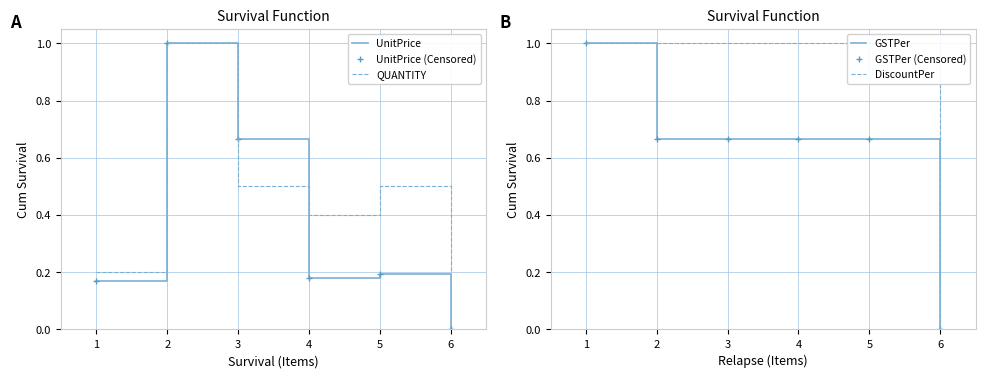

True or false: GSTPer has more than 1 points higher than both neighbors.

False